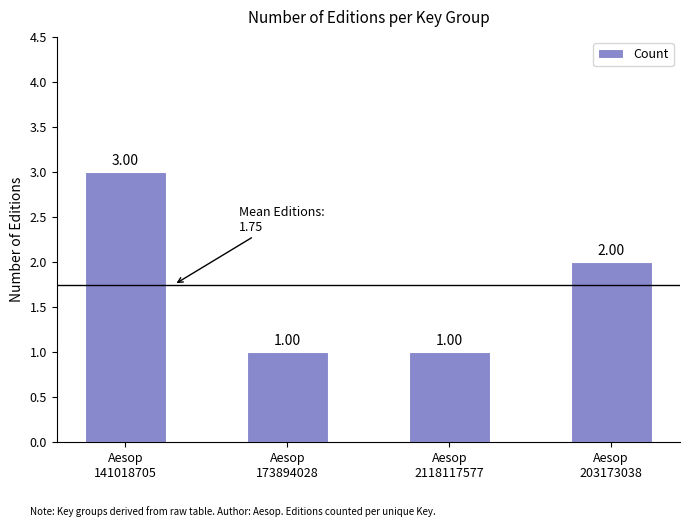

How many values are between 1 and 3?

4